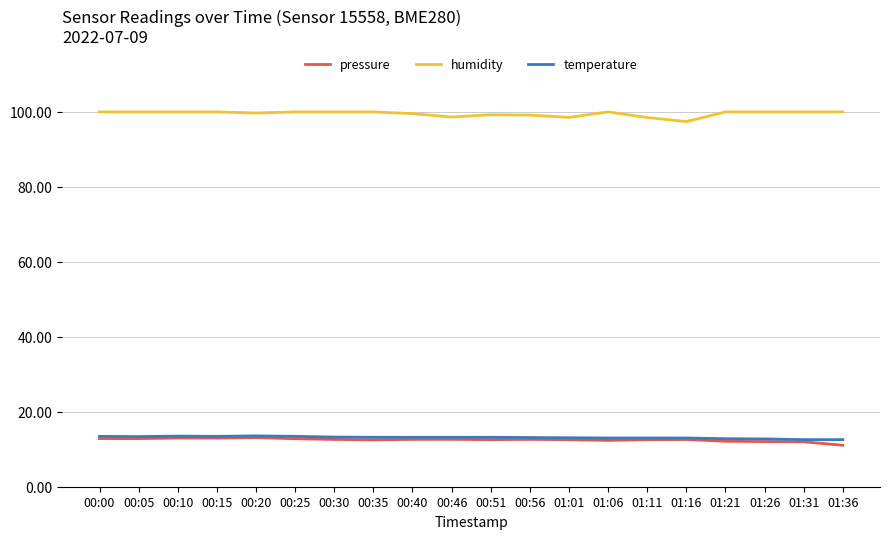

The temperature series shows 7.5 at 00:51. True or false?

False